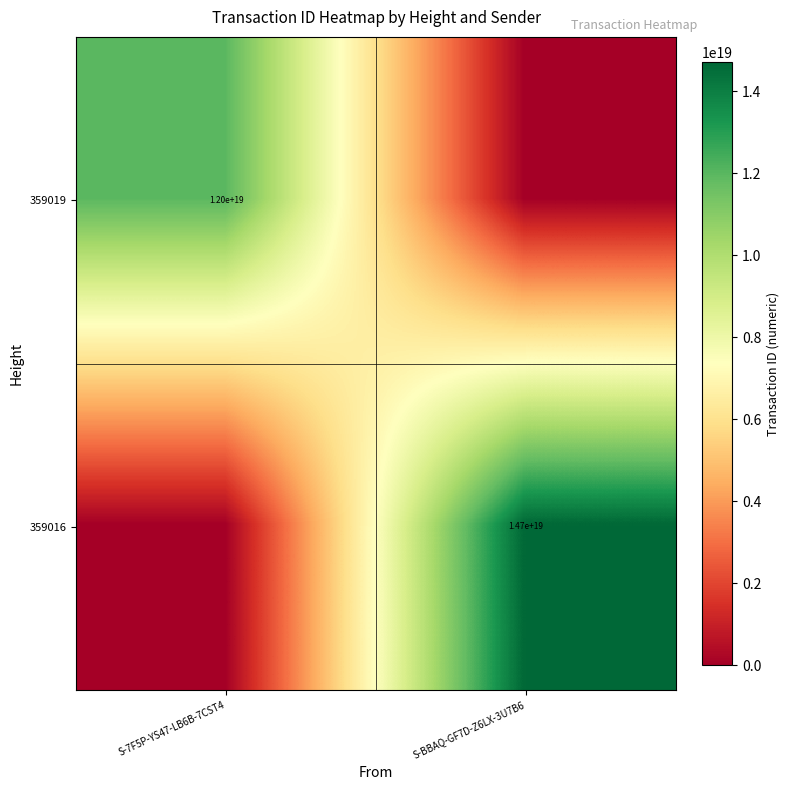

The 359016 series shows 25647086570284597248 at S-BBAQ-GF7D-Z6LX-3U7B6. True or false?

False